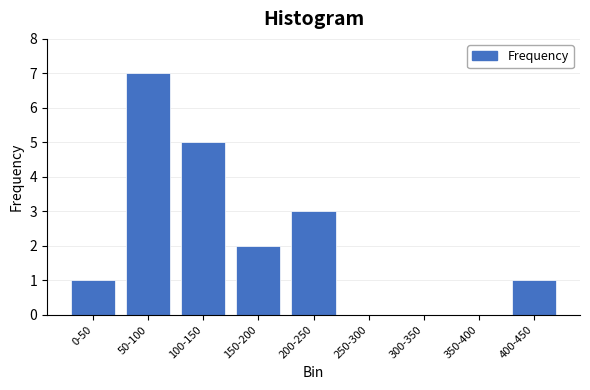

Reading right to left, list all the values displayed in this chart.

400-450=1	350-400=0	300-350=0	250-300=0	200-250=3	150-200=2	100-150=5	50-100=7	0-50=1